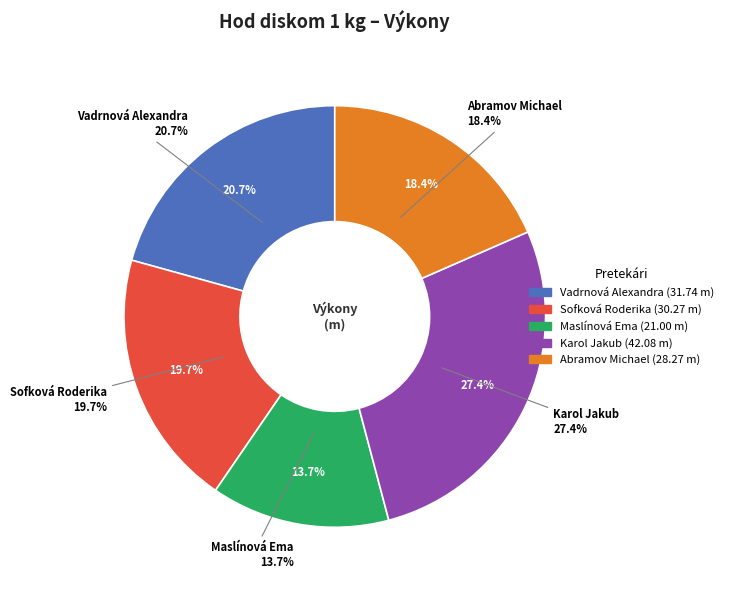

How many slices are in this pie chart?

5